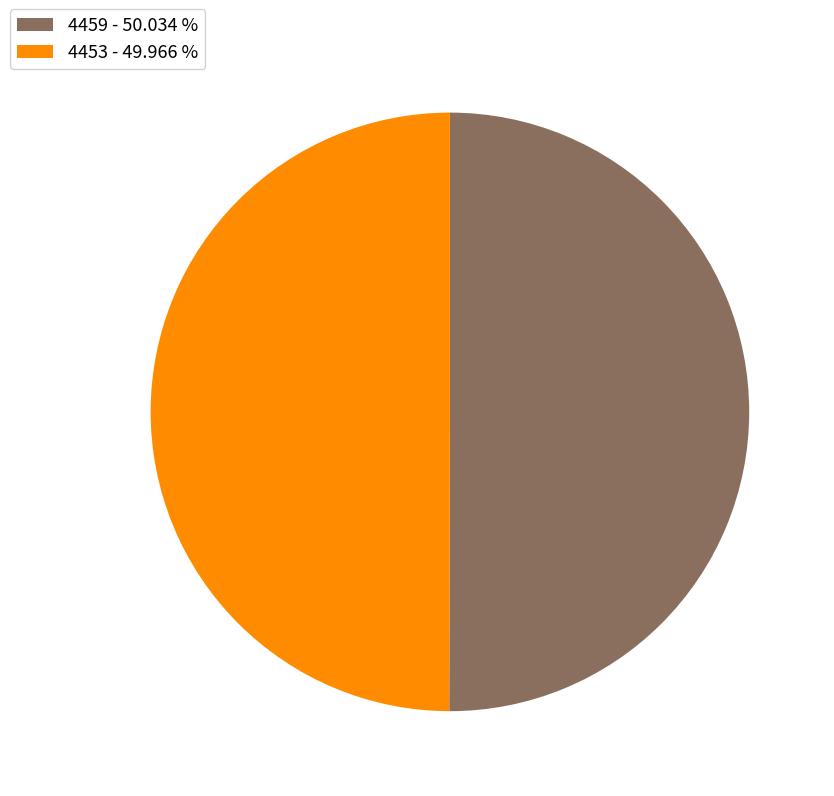

What is the ratio of the value at 4453 - 49.966 % to the value at 4459 - 50.034 %?

1.0